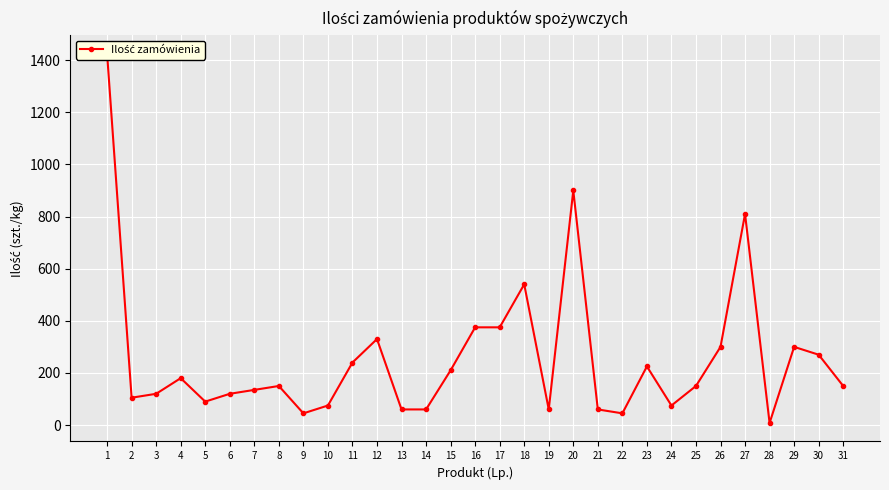

True or false: there are more than 2 points higher than both neighbors.

True